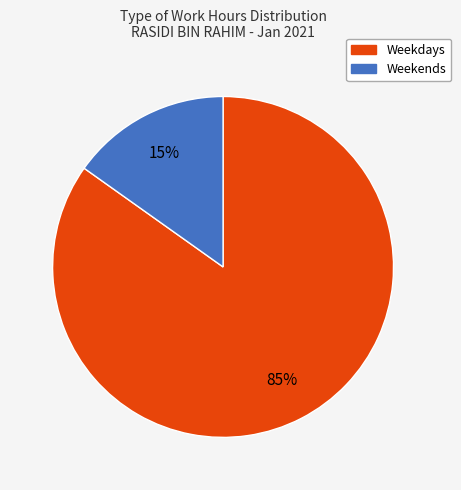

How many segments does this pie chart have?

2